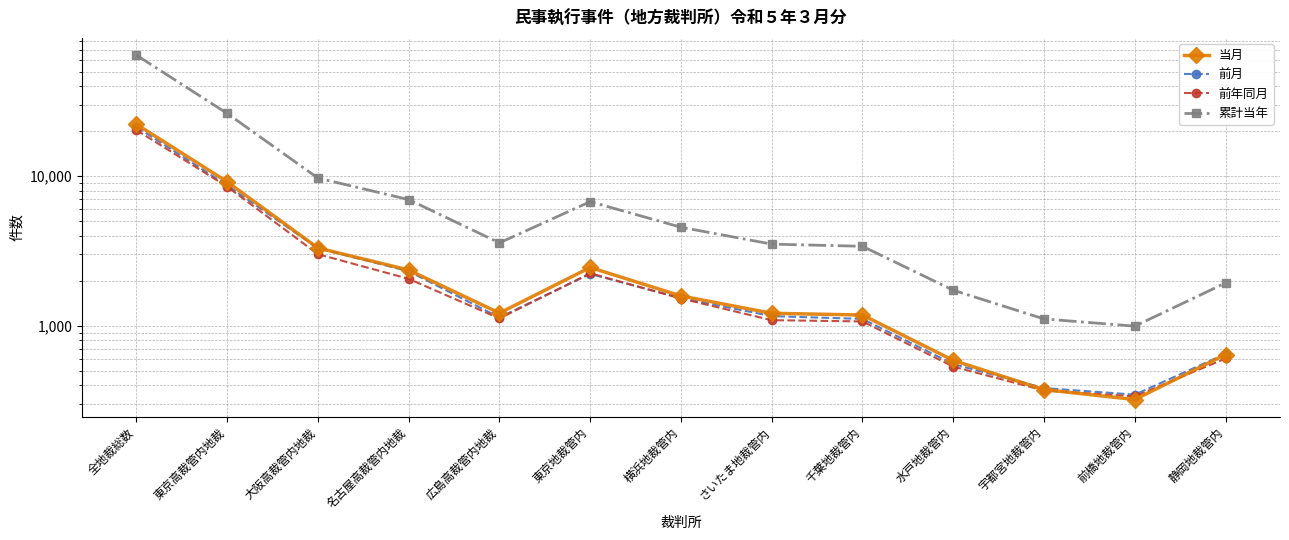

True or false: 累計当年 and 前年同月 intersect in this chart.

False